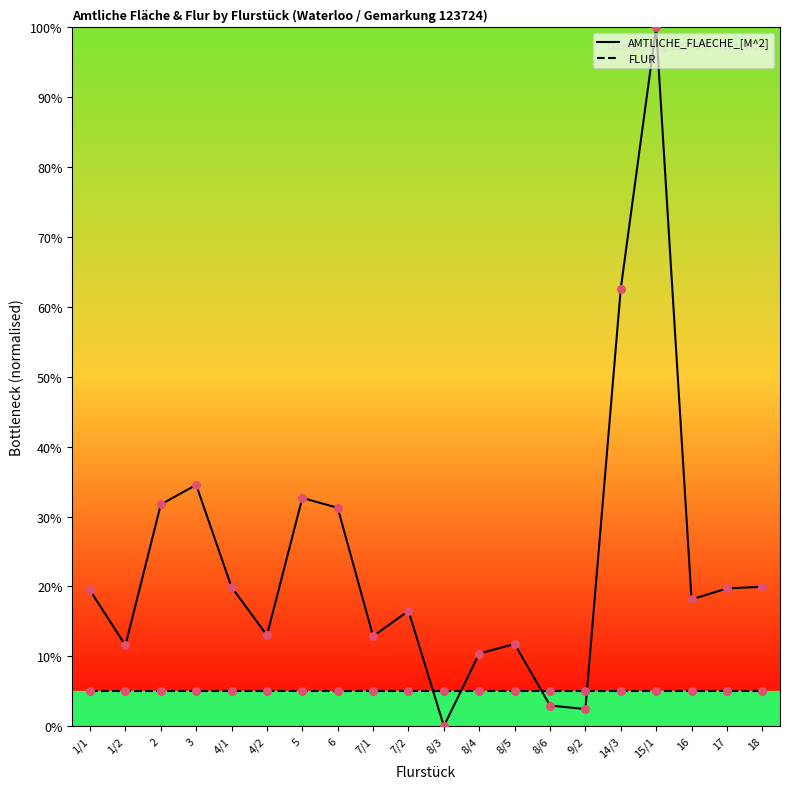

At which category is the sum across all series the highest?

15/1